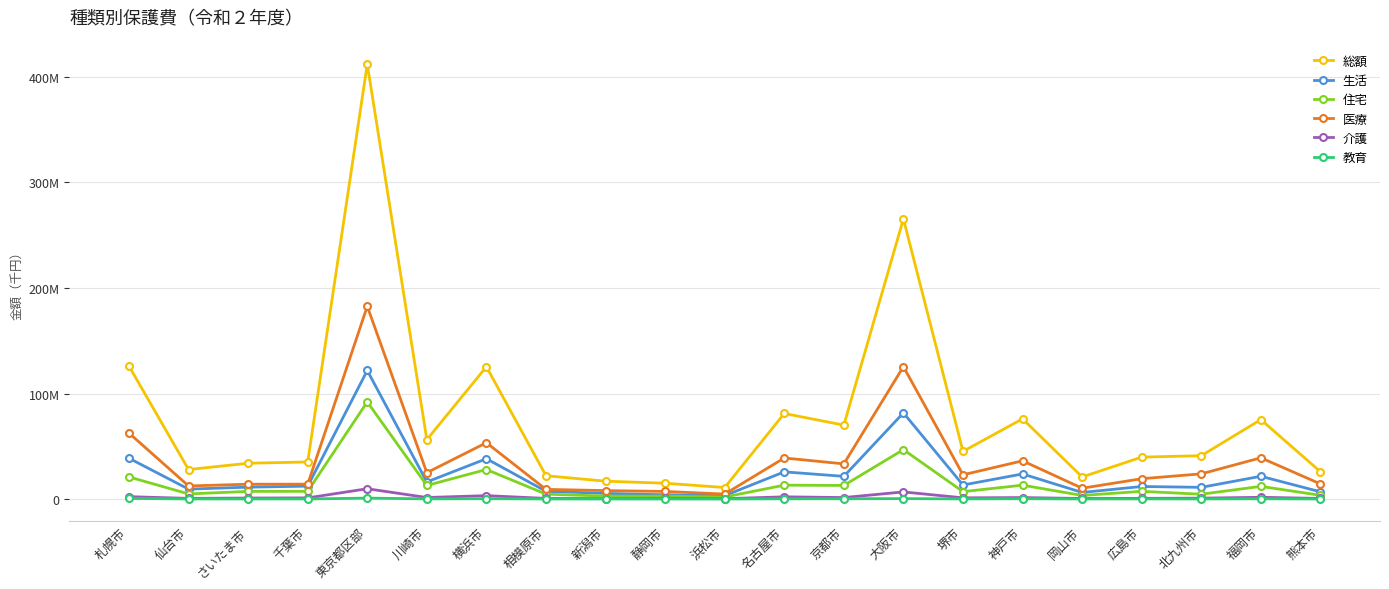

The value of 総額 at 川崎市 is 56262737. True or false?

True